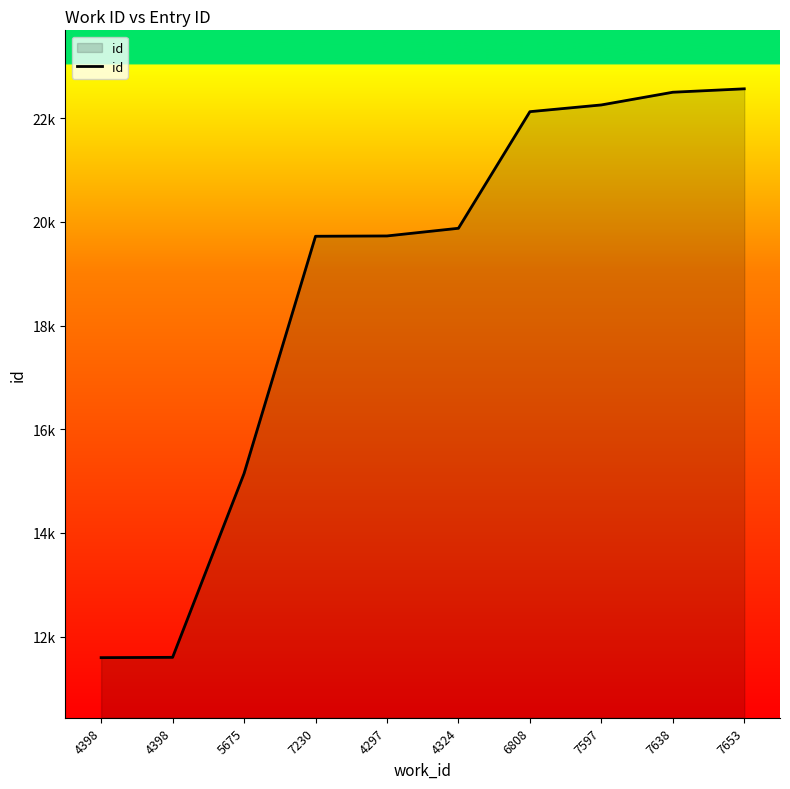

Is this an area chart (filled region under the line)?

Yes